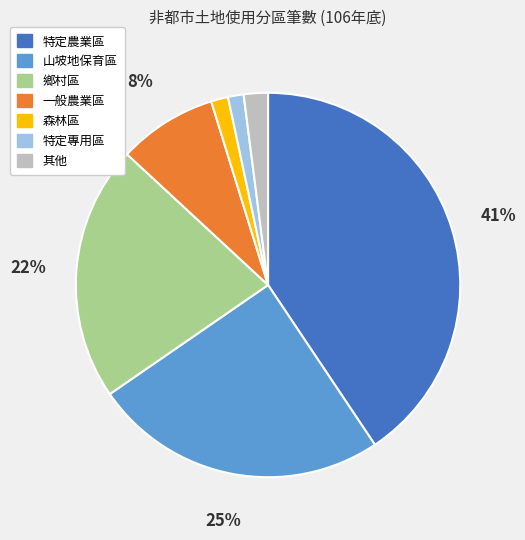

Does 鄉村區 account for over 50% of the chart?

No